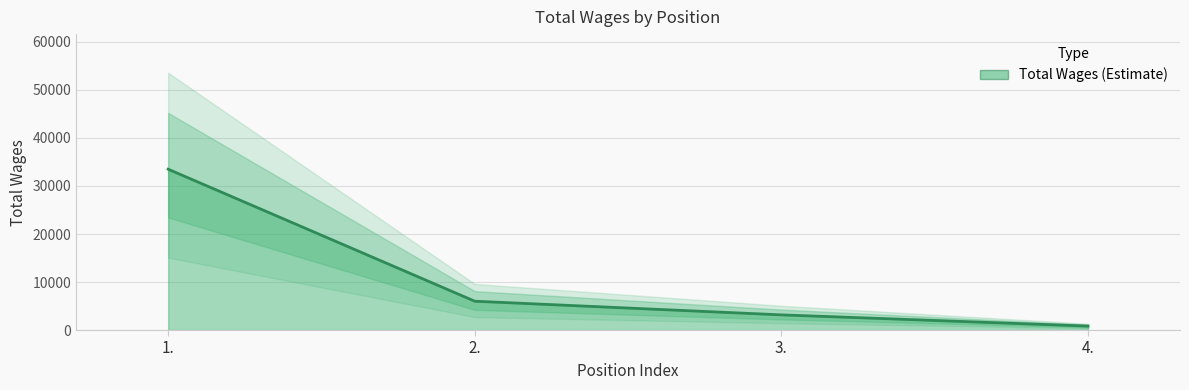

True or false: the data shows 33497 at 1..

True